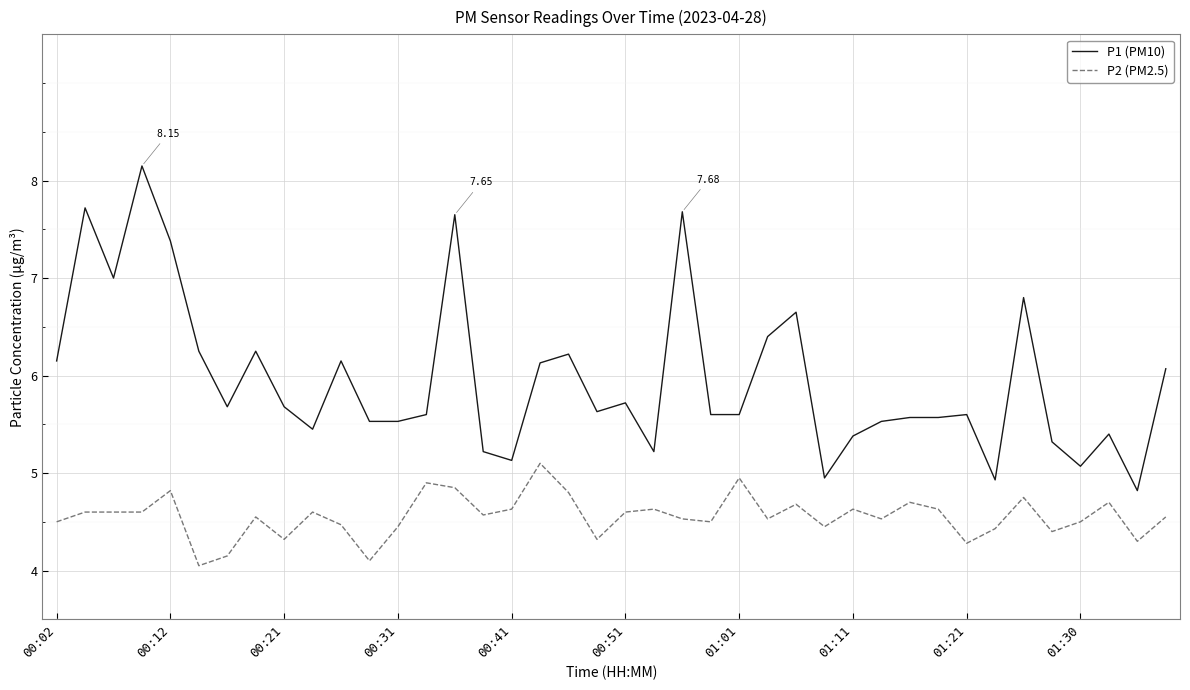

True or false: P1 (PM10) and P2 (PM2.5) cross at least once.

False